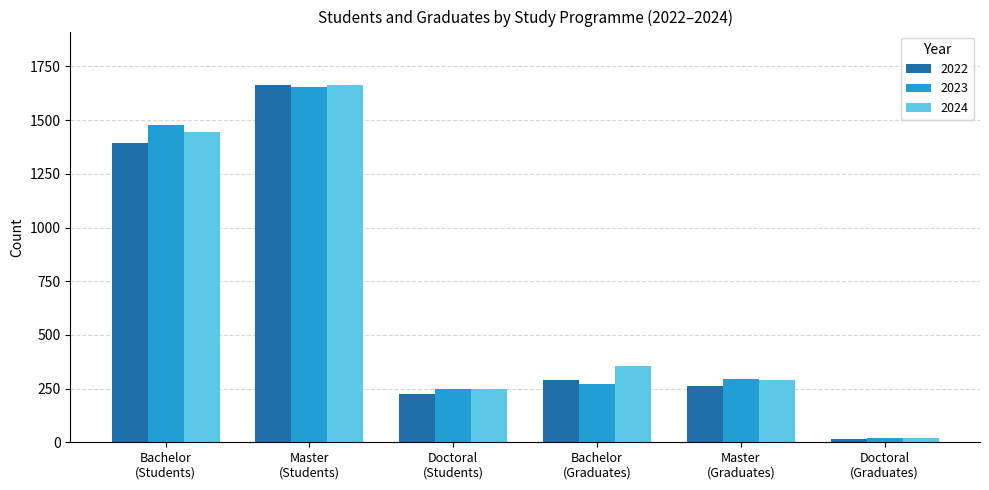

At which label is 2023 closest to 837?

Master
(Graduates)